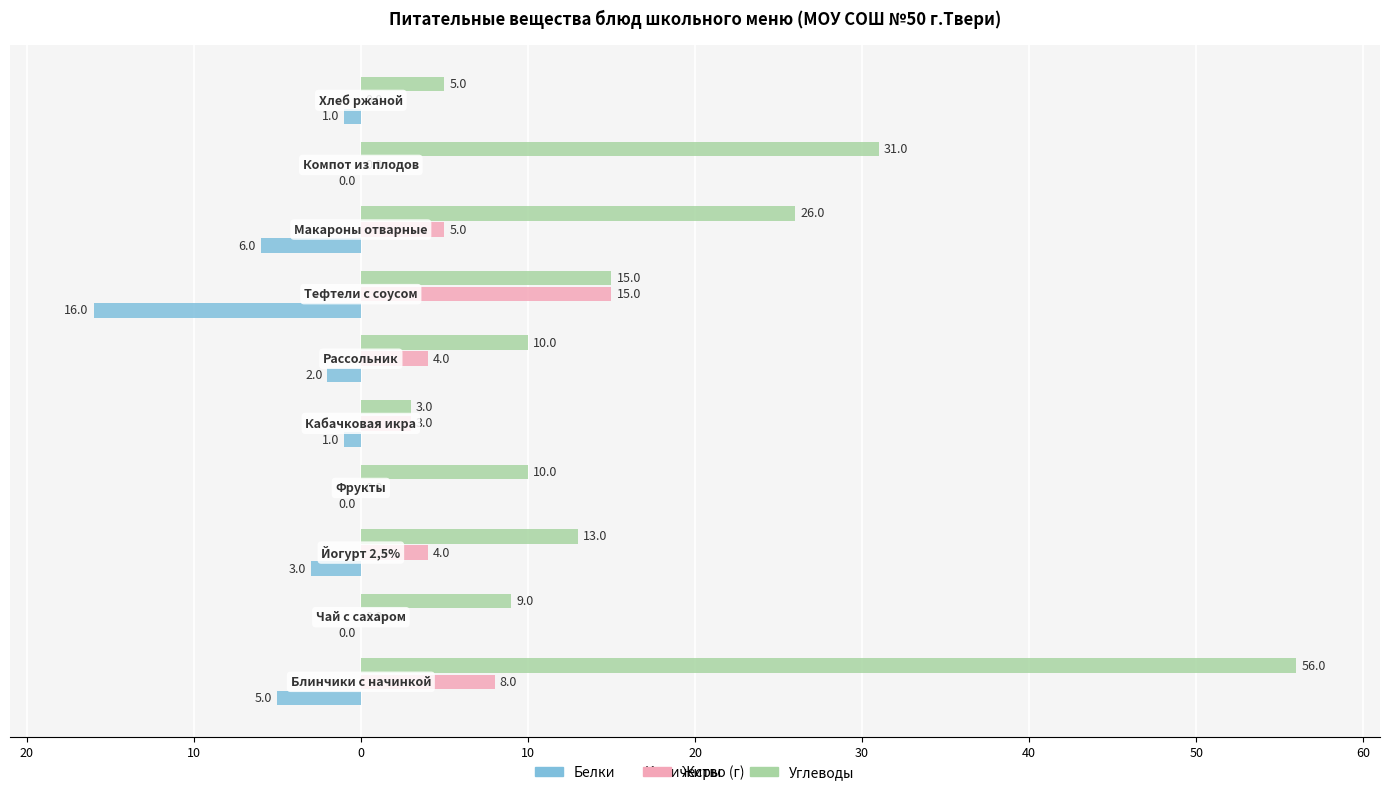

What are all the series names shown in the legend?

Белки, Жиры, Углеводы